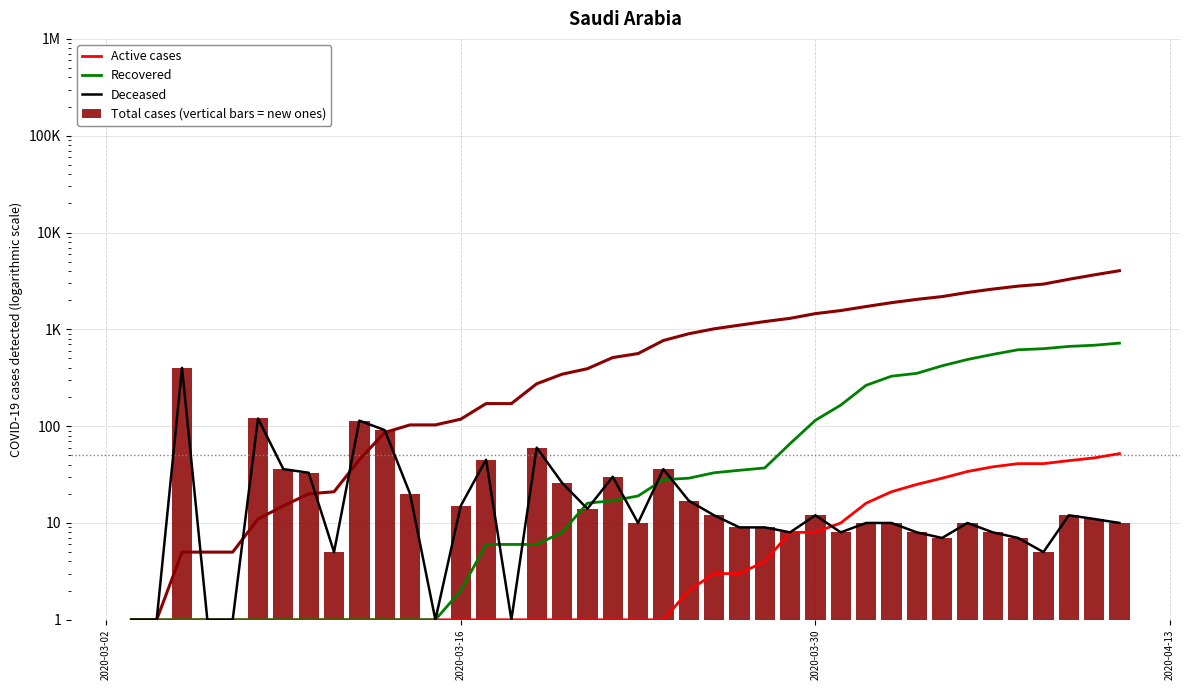

How many groups of bars are there?

40